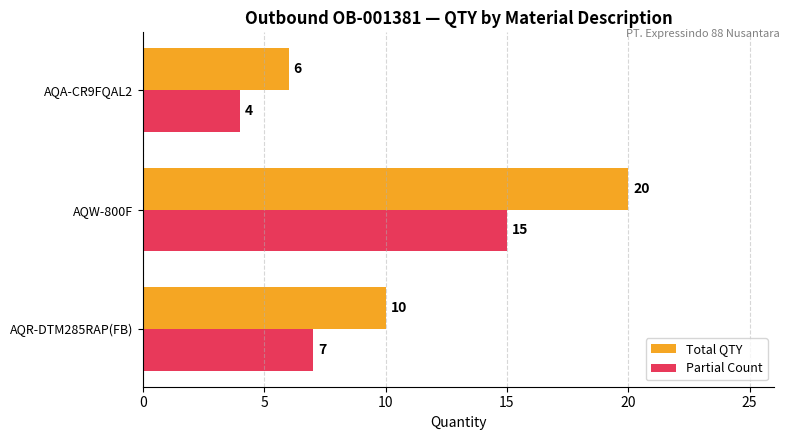

How many values in the Partial Count series are below 7?

1